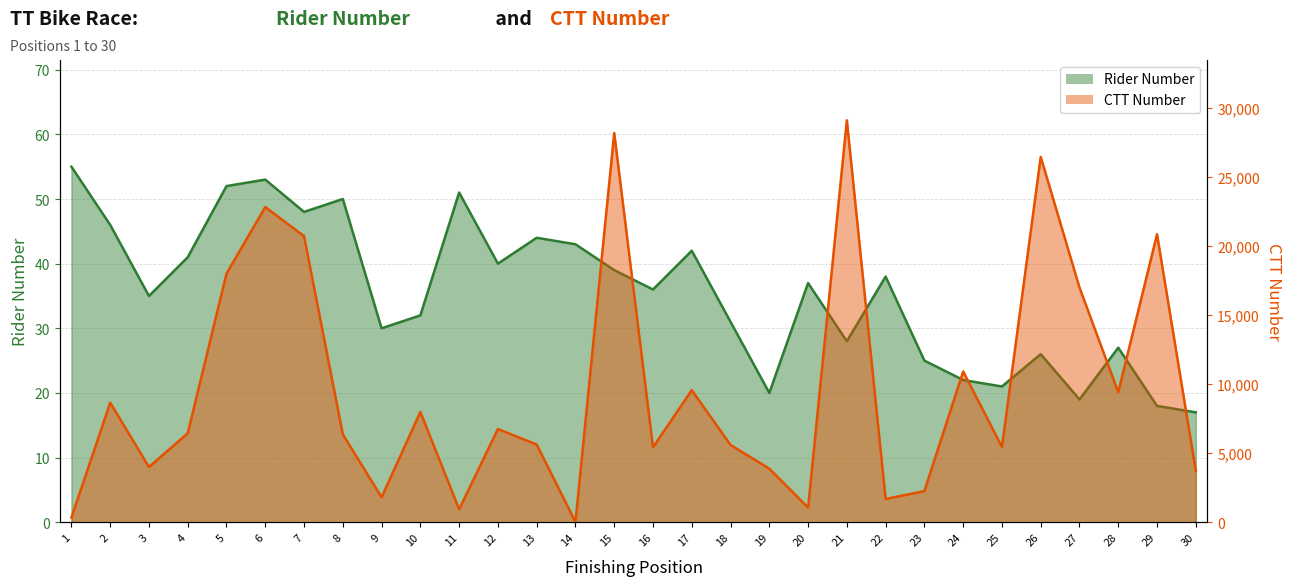

Between 3 and 26, which series saw the biggest shift?

CTT Number